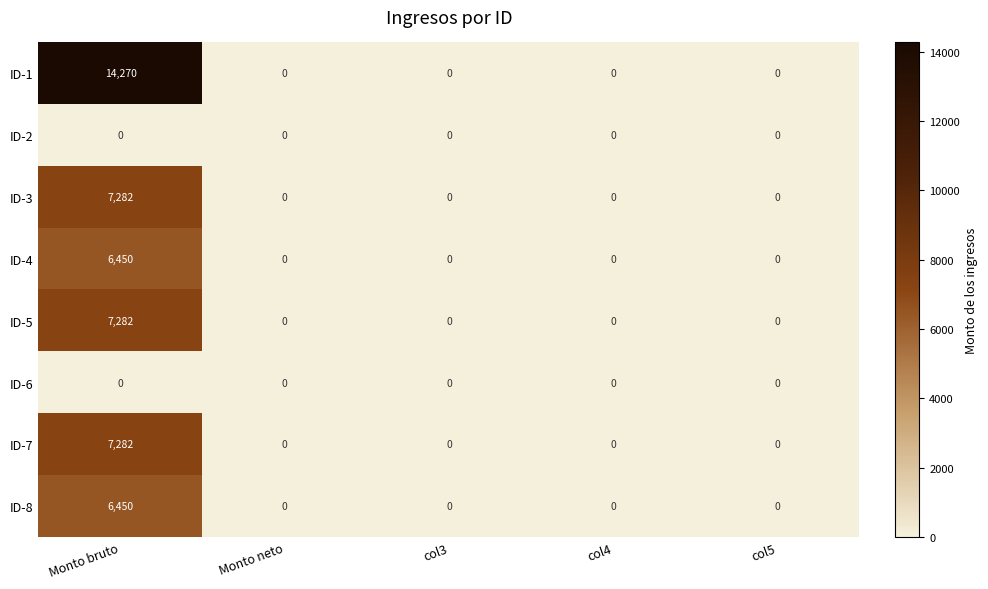

The value of ID-3 at col4 is -4452. True or false?

False